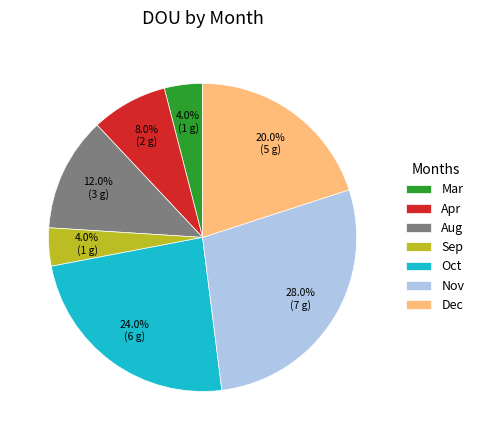

How many slices are in this pie chart?

7